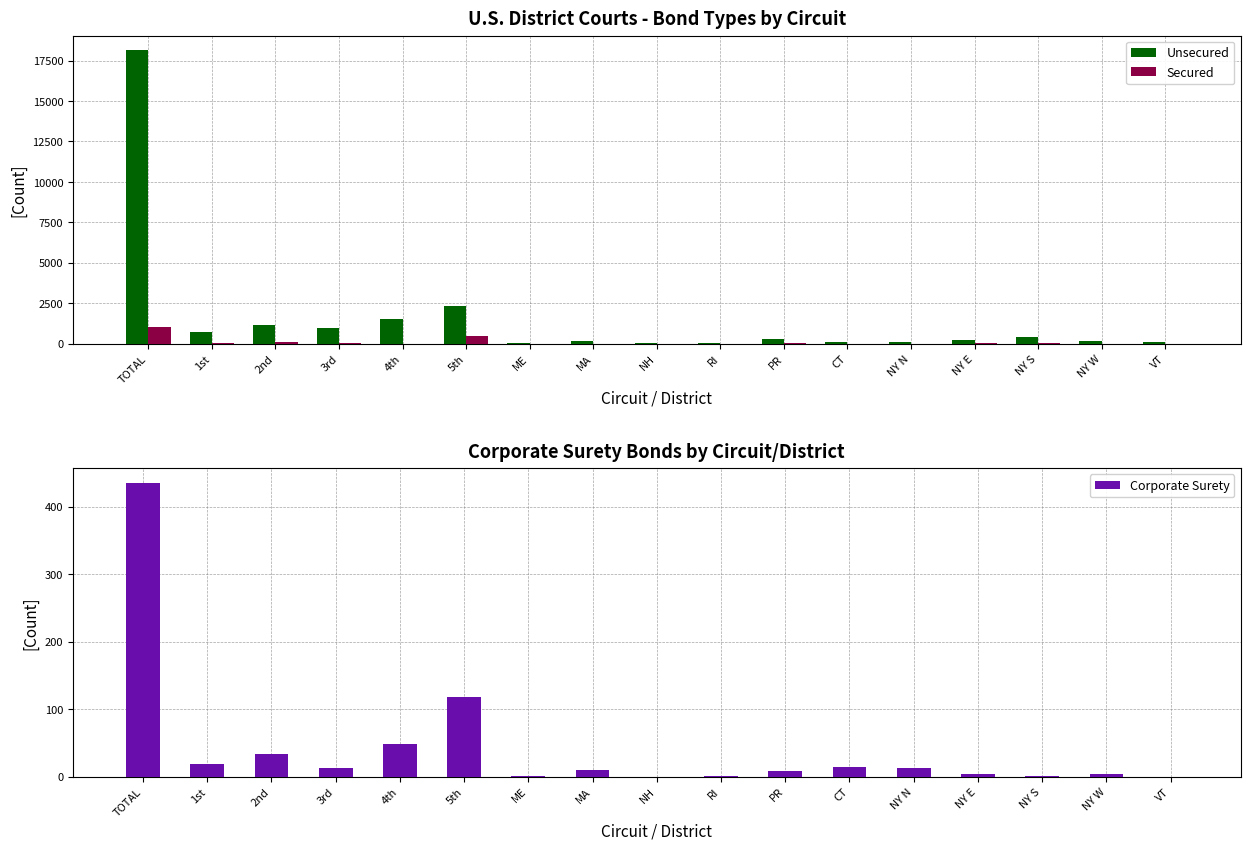

Reading left to right, list all the values displayed in this chart.

Unsecured: TOTAL=18134	1st=711	2nd=1155	3rd=959	4th=1556	5th=2341	ME=80	MA=203	NH=55	RI=45	PR=328	CT=106	NY N=127	NY E=252	NY S=417	NY W=166	VT=87
Secured: TOTAL=1062	1st=32	2nd=113	3rd=25	4th=14	5th=472	ME=0	MA=5	NH=0	RI=0	PR=27	CT=3	NY N=1	NY E=44	NY S=61	NY W=4	VT=0
Corporate Surety: TOTAL=435	1st=19	2nd=34	3rd=13	4th=48	5th=118	ME=1	MA=9	NH=0	RI=1	PR=8	CT=14	NY N=12	NY E=4	NY S=1	NY W=3	VT=0